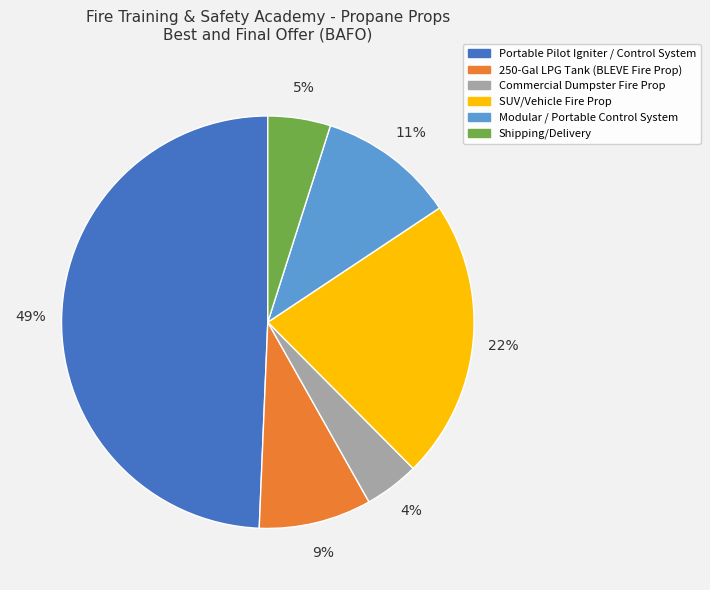

Which has a higher value, Commercial Dumpster Fire Prop or 250-Gal LPG Tank (BLEVE Fire Prop)?

250-Gal LPG Tank (BLEVE Fire Prop)